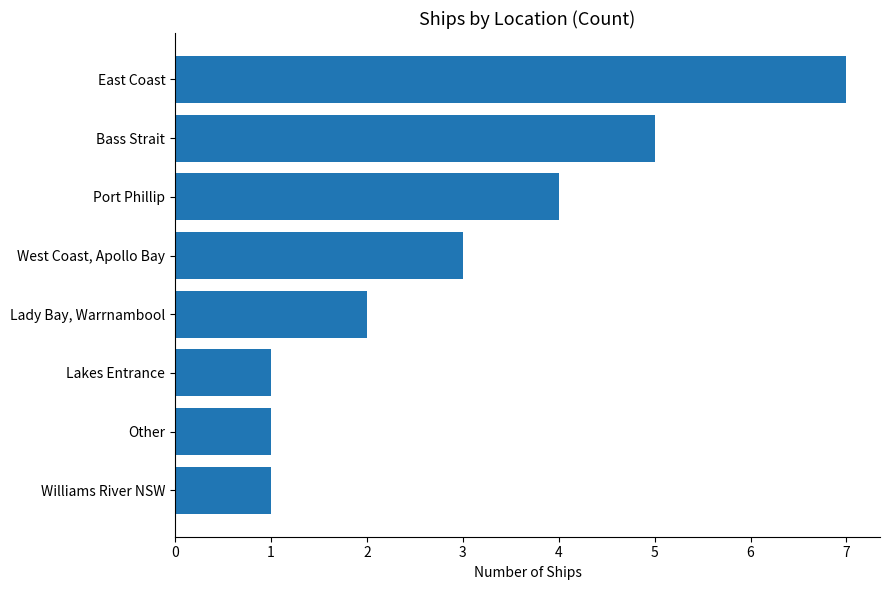

Are the bars grouped side by side (vs. stacked)?

No